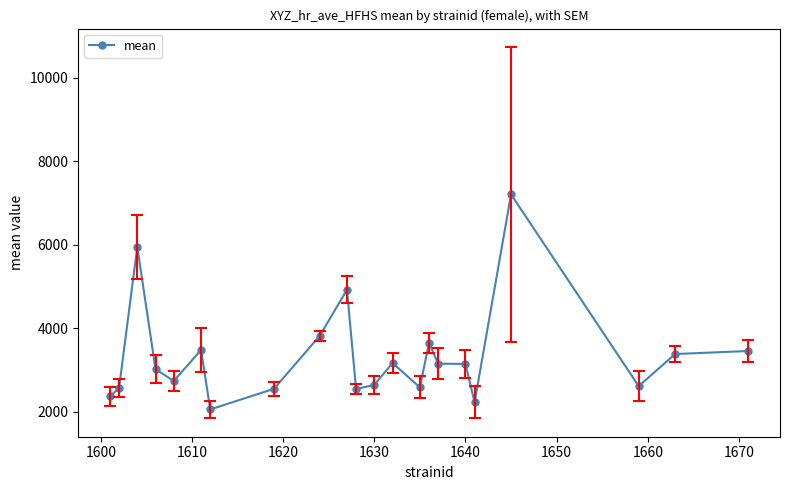

True or false: the data has more than 0 interior local peaks.

True